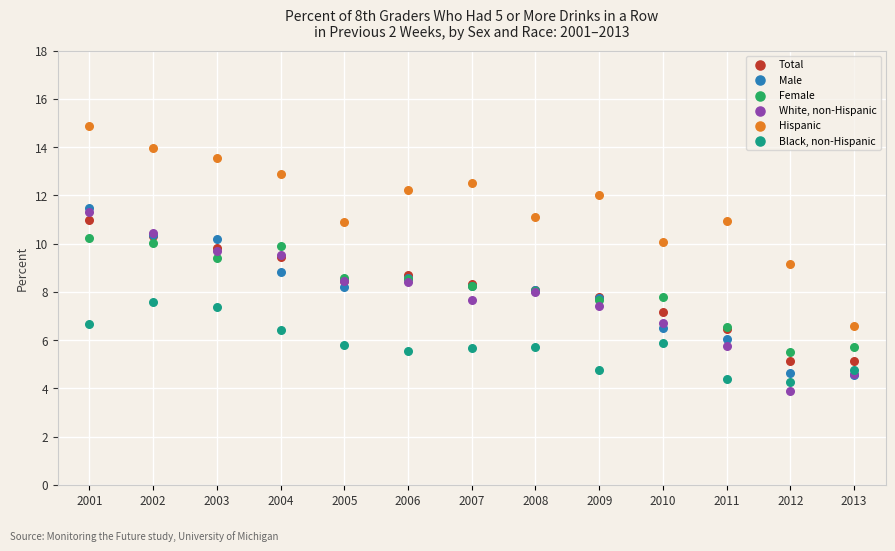

Which series has the largest Y range (max minus min)?

Hispanic